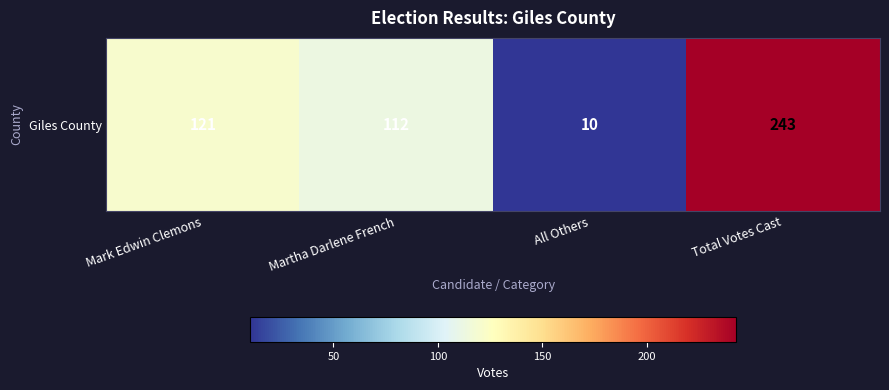

Rank the categories by value from highest to lowest.

Total Votes Cast, Mark Edwin Clemons, Martha Darlene French, All Others